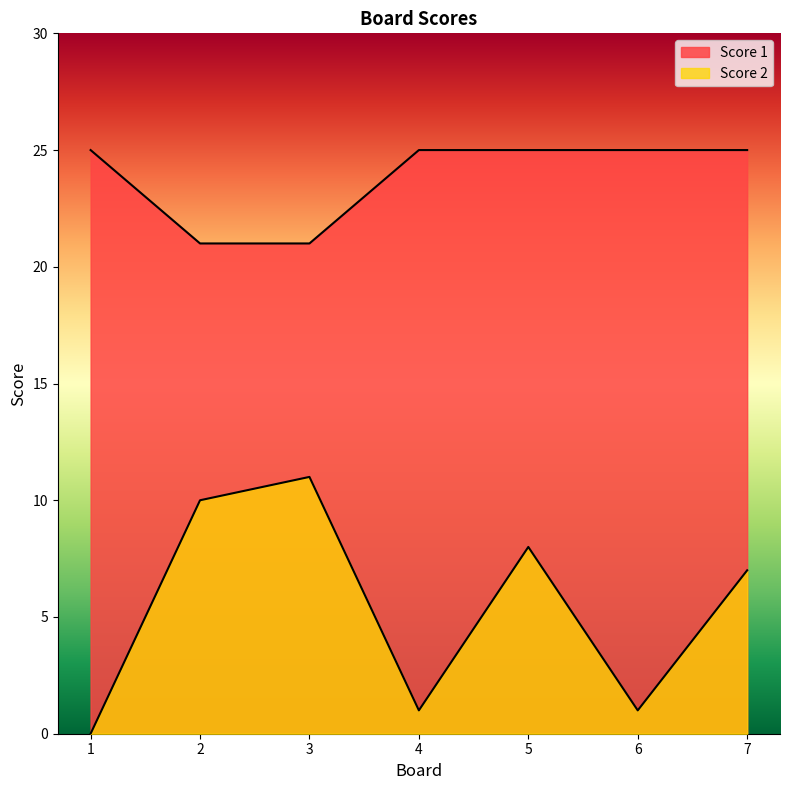

What is the difference between the maximum and minimum values in the Score 1 series?

4